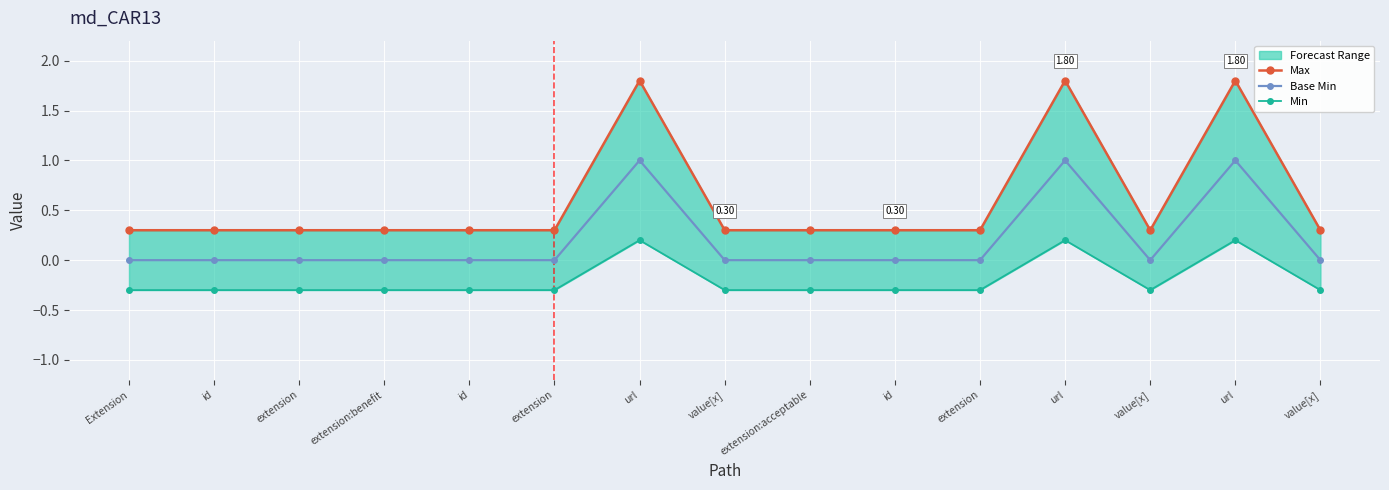

What is the difference between the highest and lowest values at id?

0.6